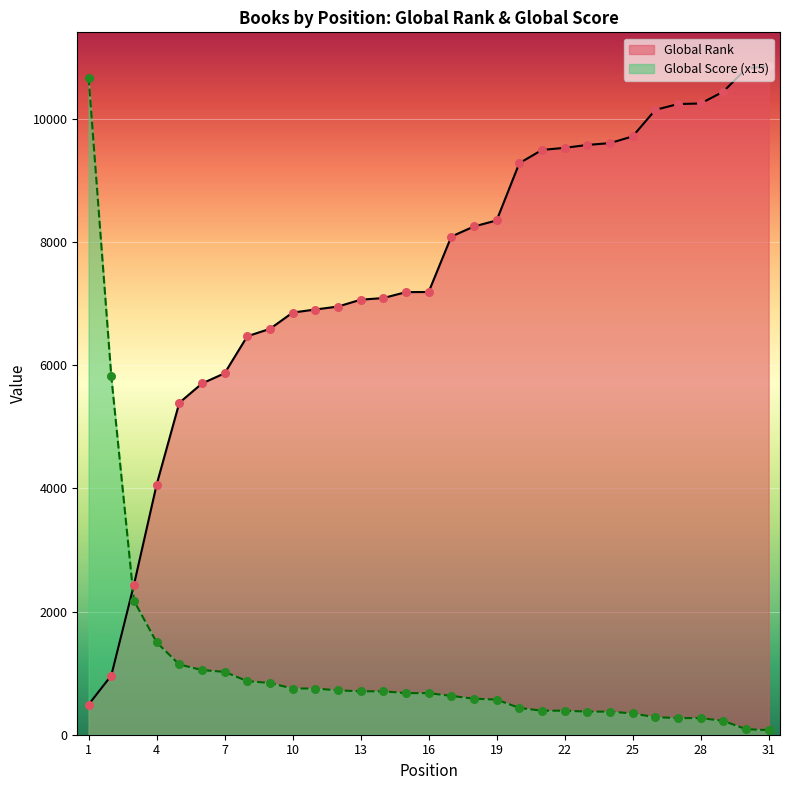

Is the value of Global Score at 21 greater than the value of Global Rank at 26?

No